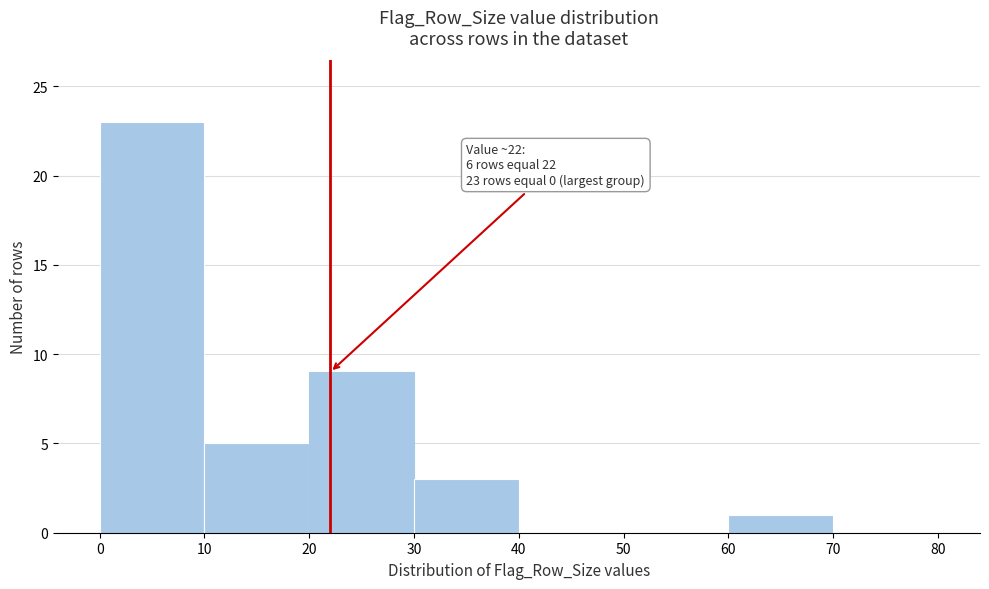

Which range on the x-axis has the tallest bar?

0 to 10